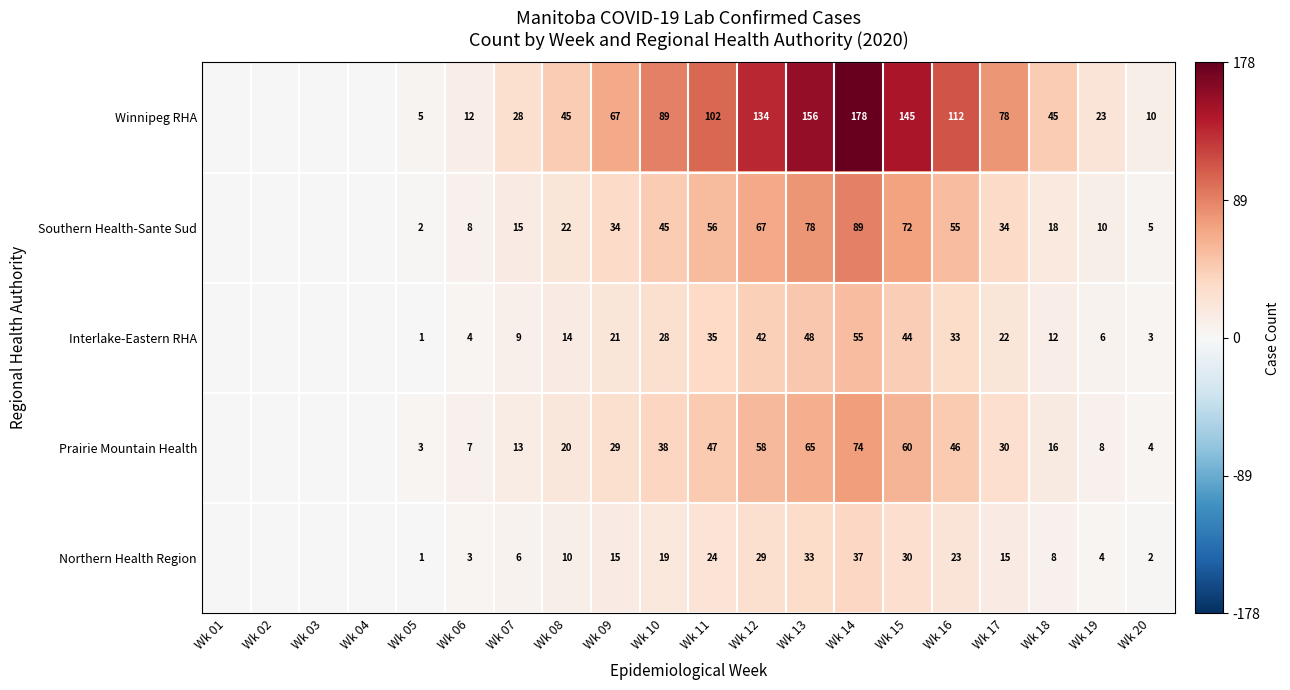

What is the sum of the Southern Health-Sante Sud values at Wk 08 and Wk 12?

89